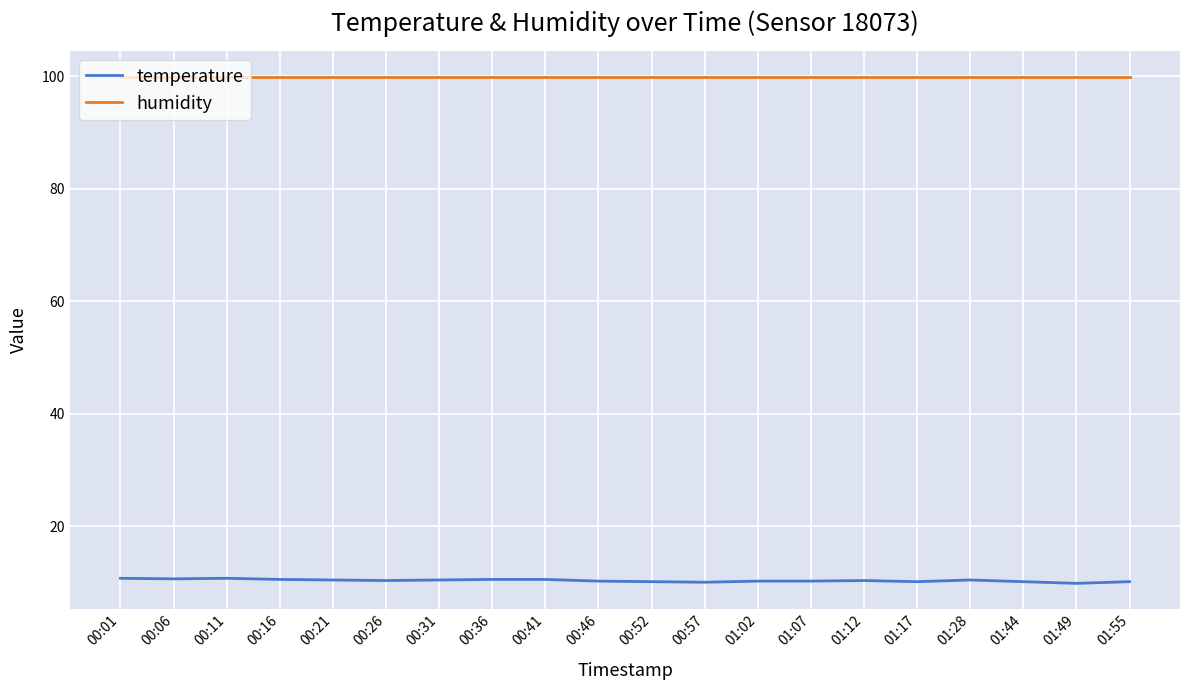

Which series has the widest spread of values?

temperature